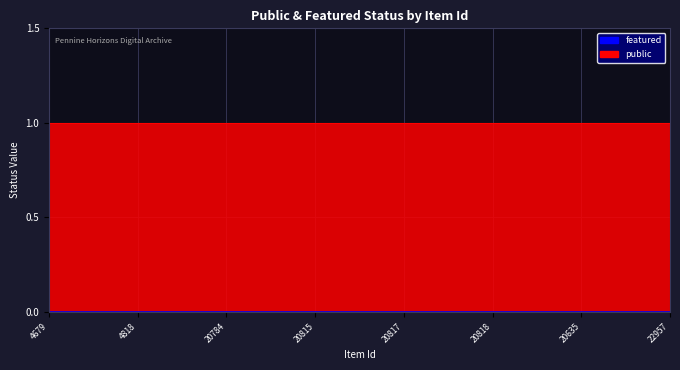

Which label corresponds to the smallest value in the chart?

4679